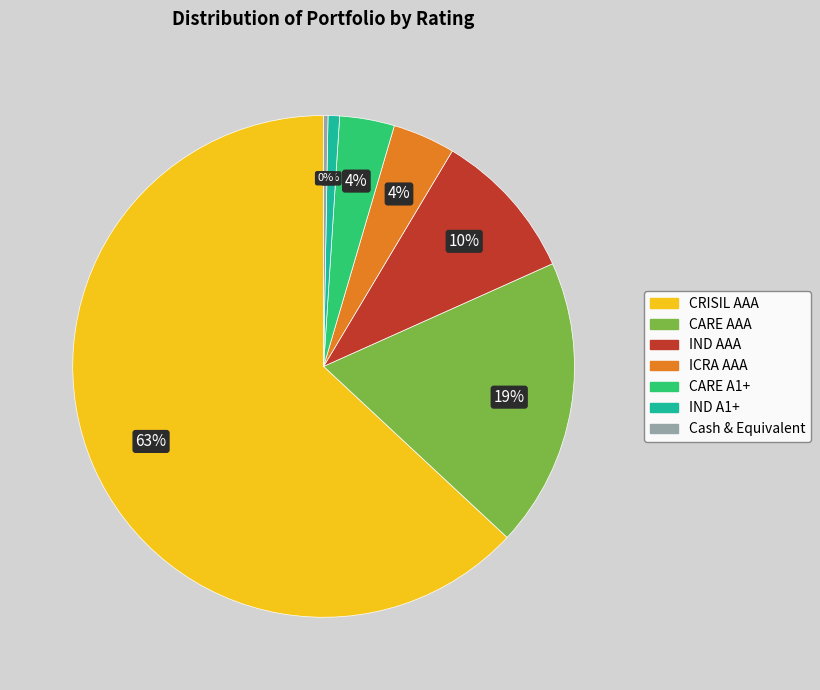

Which category accounts for the majority?

CRISIL AAA